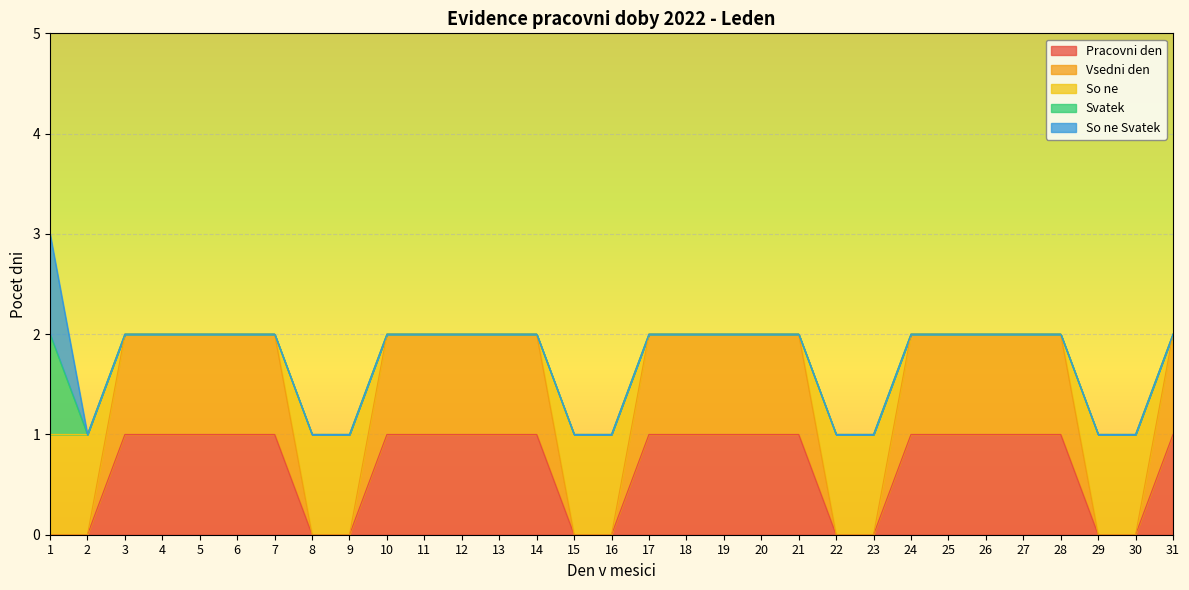

Is the value of Pracovni den at 9 greater than the value of So ne at 27?

No